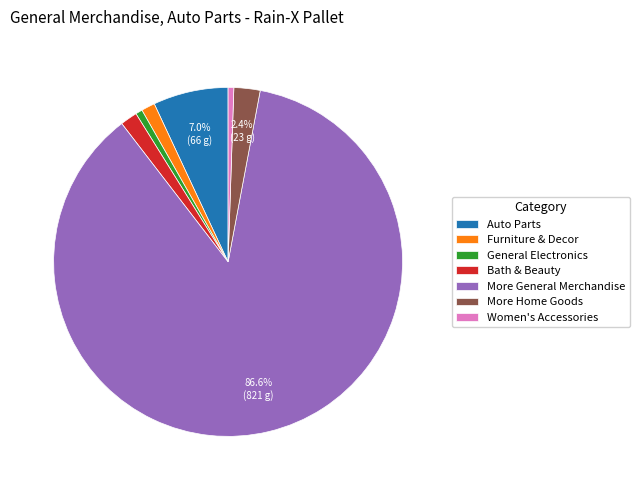

Combined, do Women's Accessories and General Electronics account for over 50%?

No